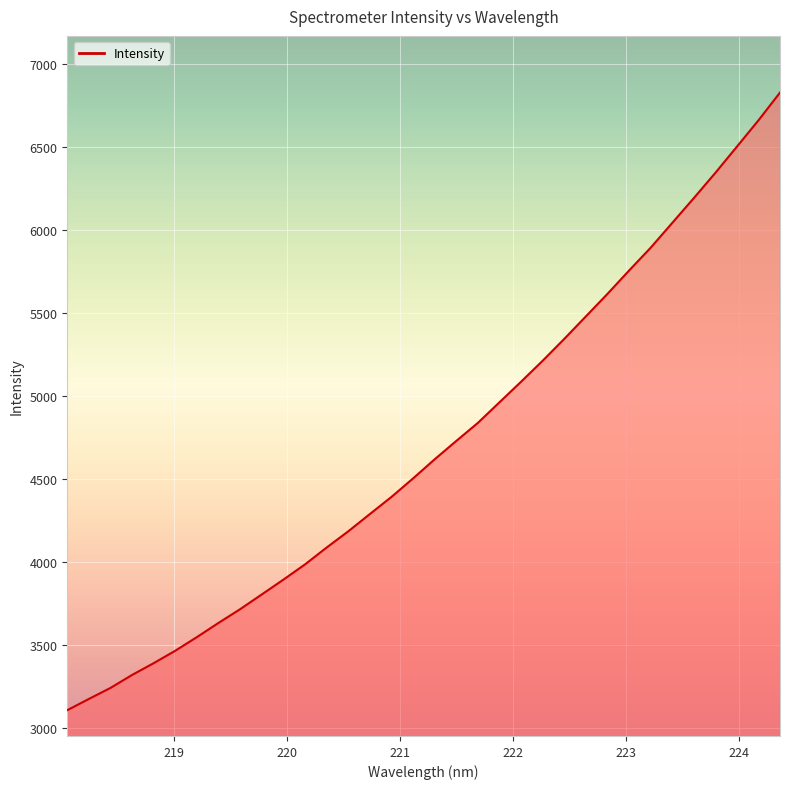

What is the greatest value displayed?

6827.0